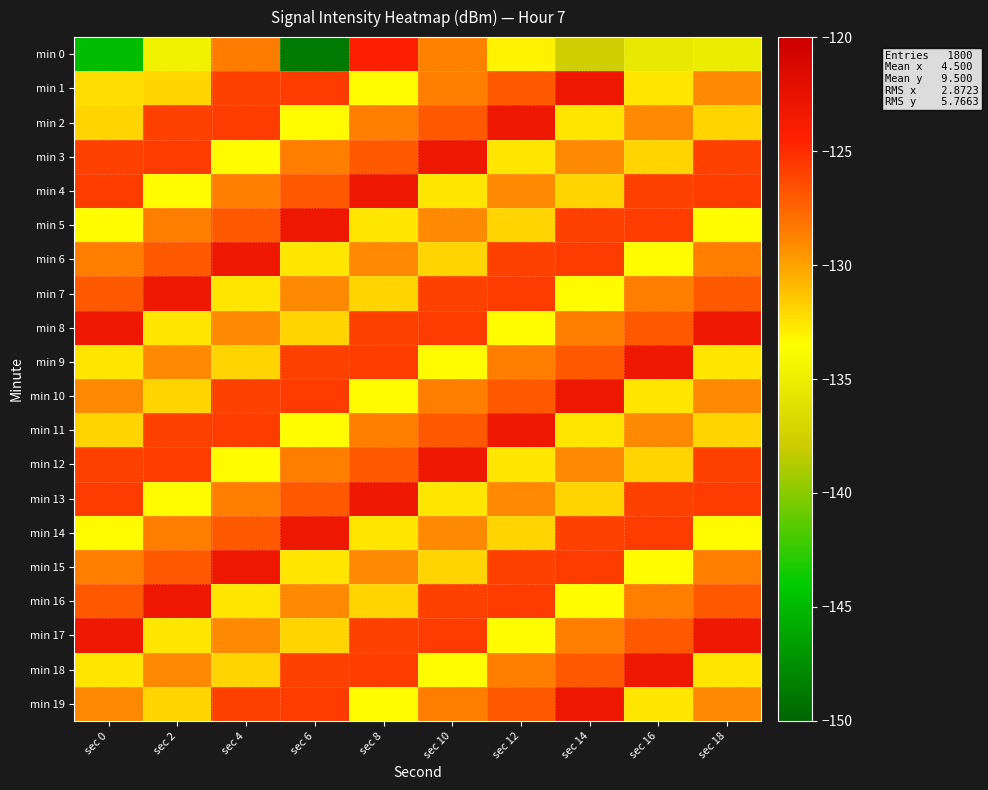

How many series are shown in this chart?

20